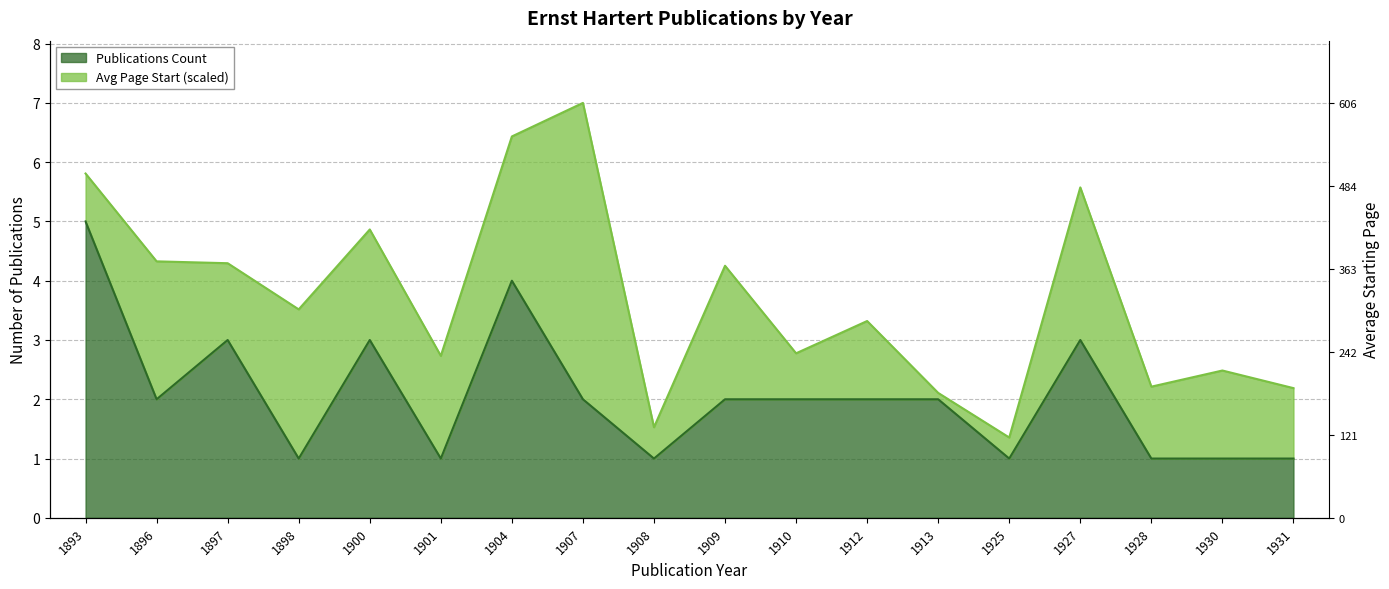

How many interior local valleys (lower than both neighbors) does the data have?

5